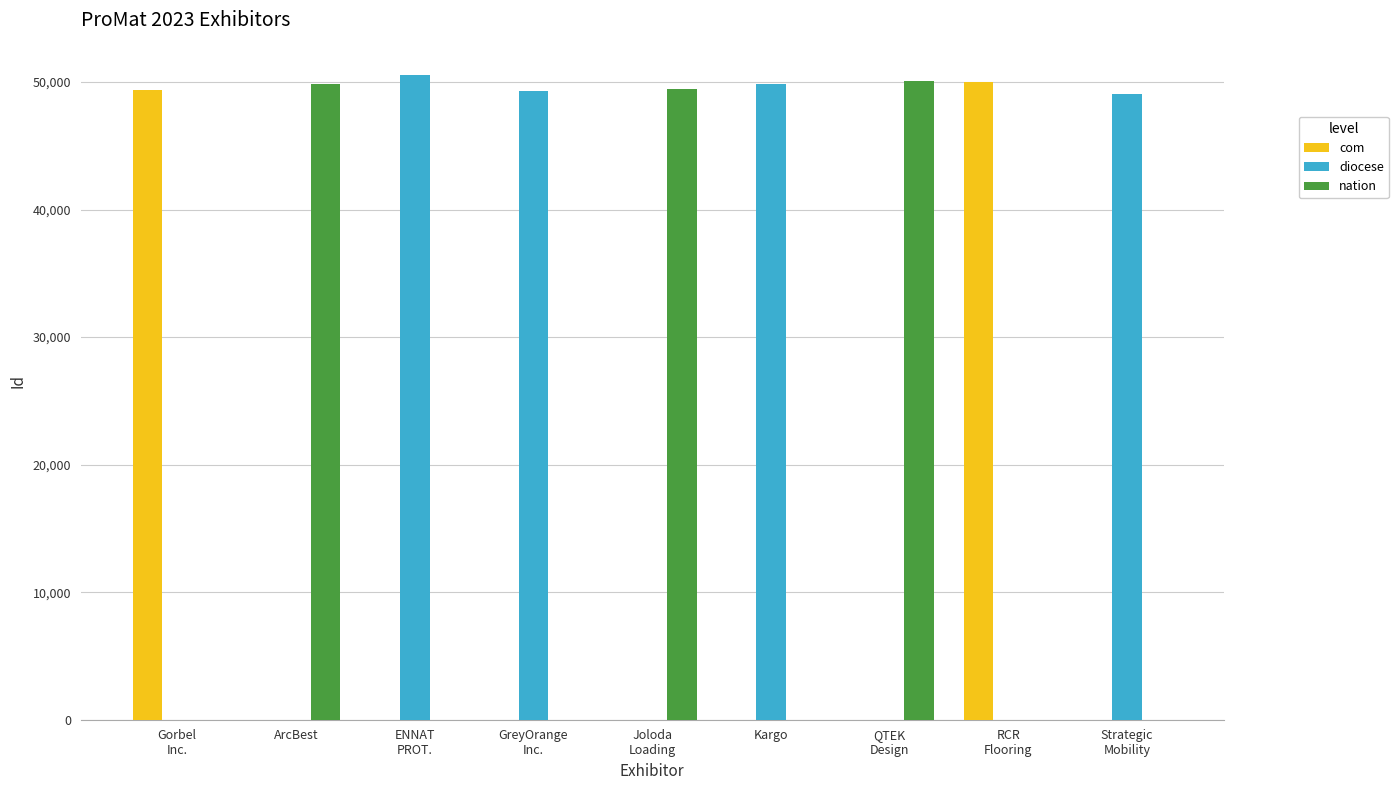

Which series has the largest total across all categories?

diocese